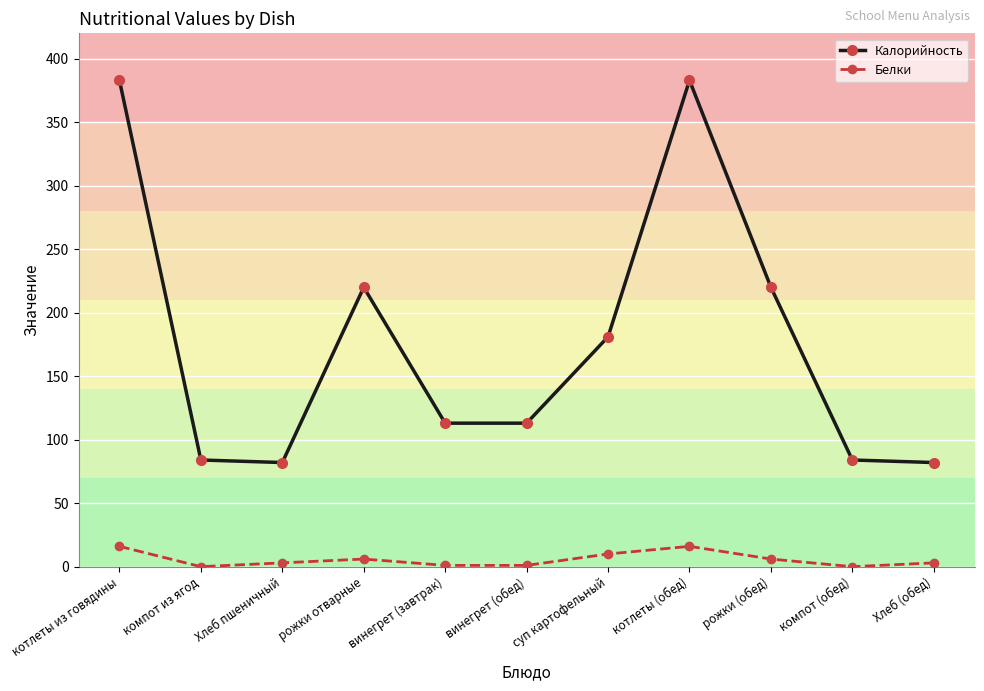

What is the minimum value for Калорийность?

82